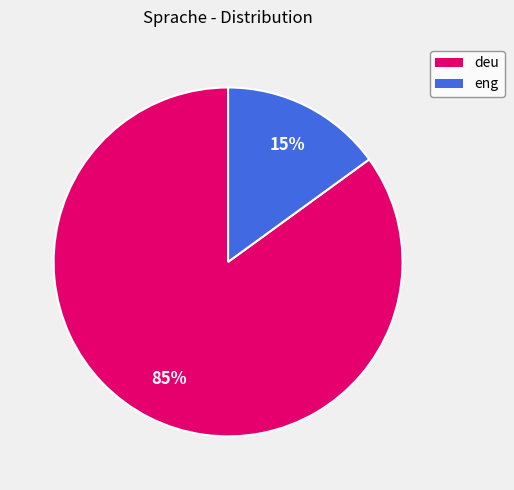

How many segments does this pie chart have?

2